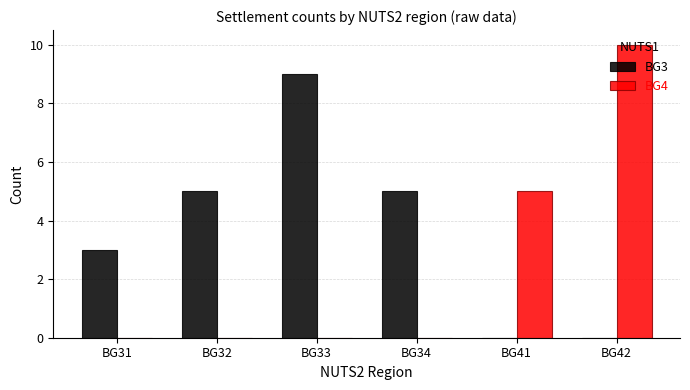

At which category is the sum across all series the highest?

BG42